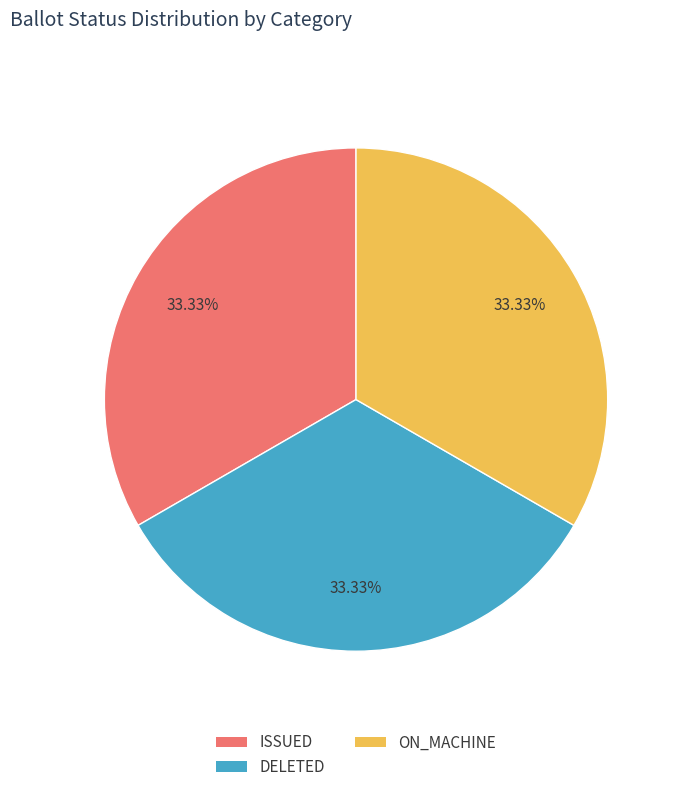

To the nearest percent, what is the difference between the largest and smallest slice percentages?

0%